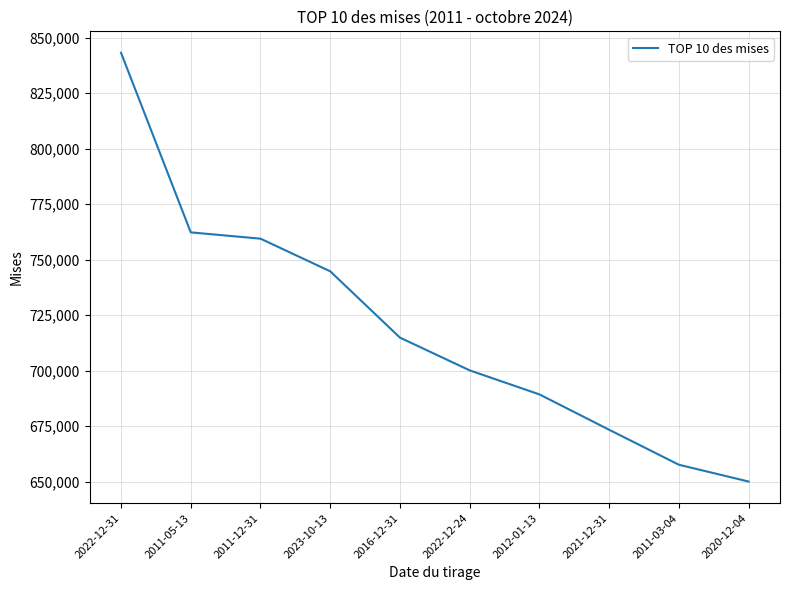

What is the approximate value at 2012-01-13?

689272.5